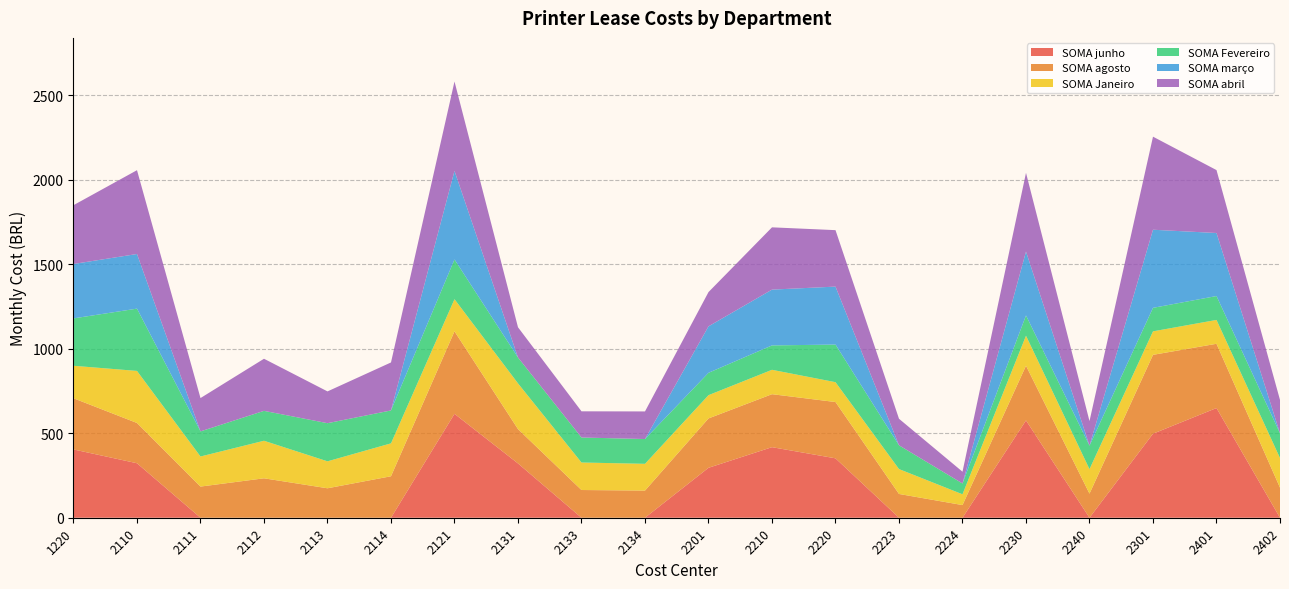

Is it true that SOMA junho equals -432.7 at 2224?

False